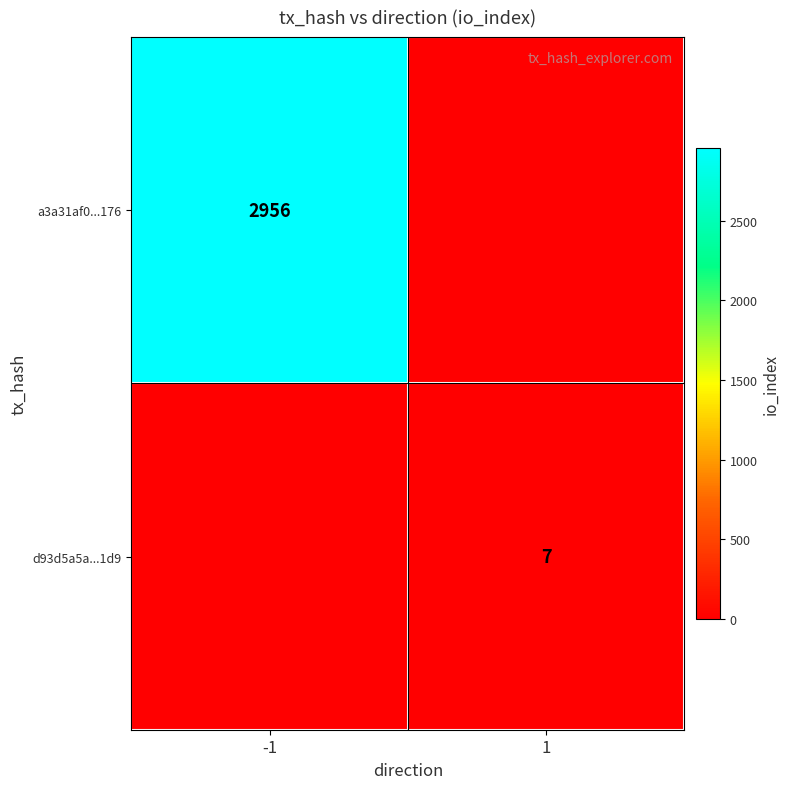

The a3a31af0...176 series shows 4919 at -1. True or false?

False